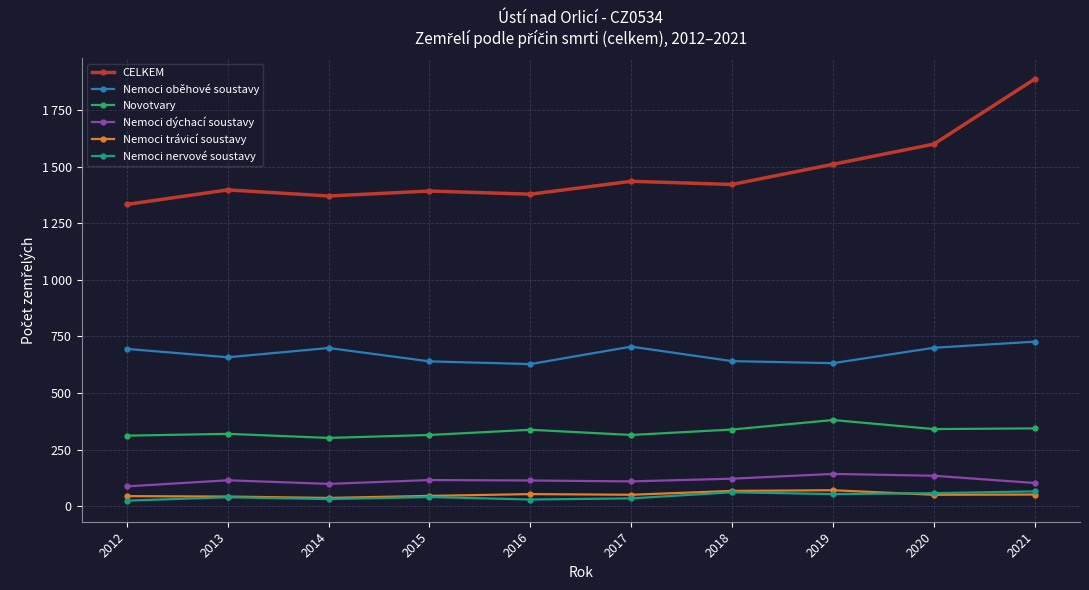

What are all the series names shown in the legend?

CELKEM, Nemoci oběhové soustavy, Novotvary, Nemoci dýchací soustavy, Nemoci trávicí soustavy, Nemoci nervové soustavy